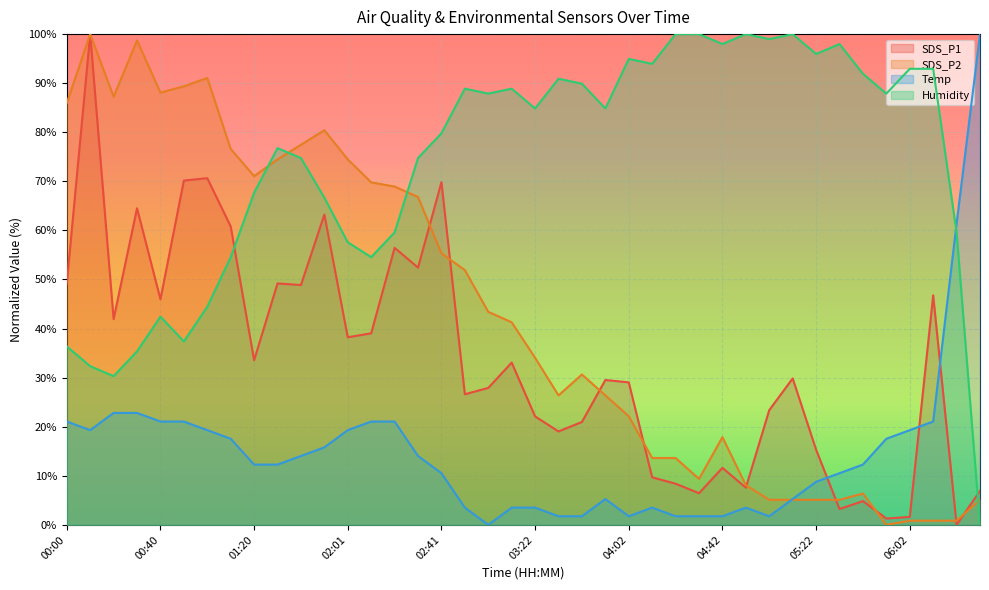

How many positive values does the Humidity series have?

39